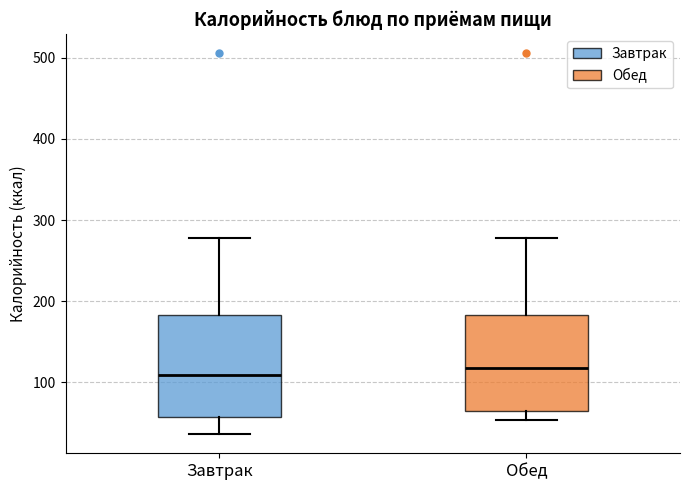

Reading left to right, transcribe this box plot: for each box, give where its median line is, the range the box spans, and where its two whiskers end, as read against the y-axis. The values are not printed on the chart, so give them approximately, as read against the axis.

Завтрак: median 110, box 60 to 180, whiskers 40 to 280
Обед: median 120, box 70 to 180, whiskers 50 to 280